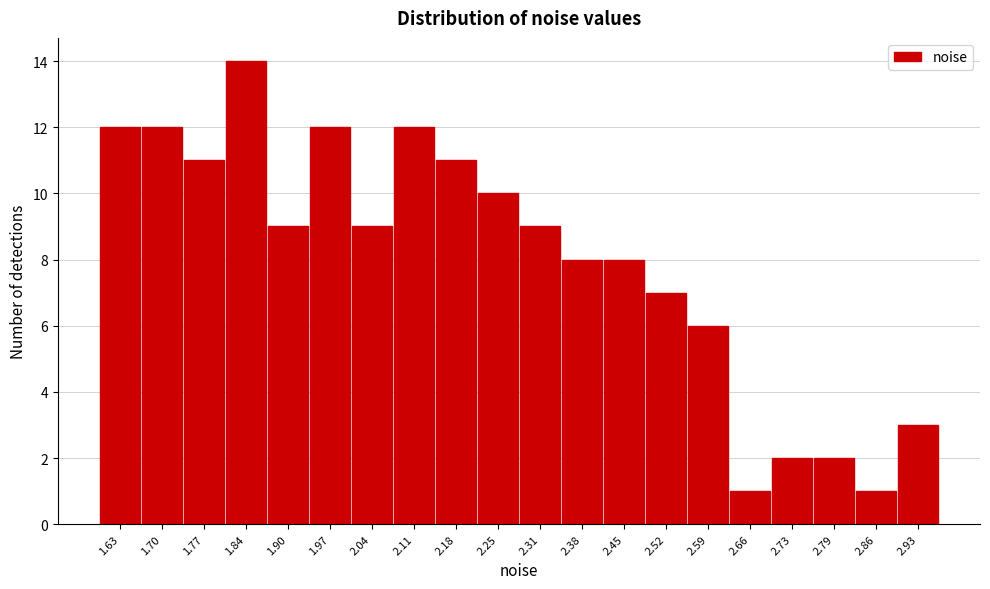

Reading right to left, what are all the values shown in this chart?

2.93=3	2.86=1	2.79=2	2.73=2	2.66=1	2.59=6	2.52=7	2.45=8	2.38=8	2.31=9	2.25=10	2.18=11	2.11=12	2.04=9	1.97=12	1.90=9	1.84=14	1.77=11	1.70=12	1.63=12